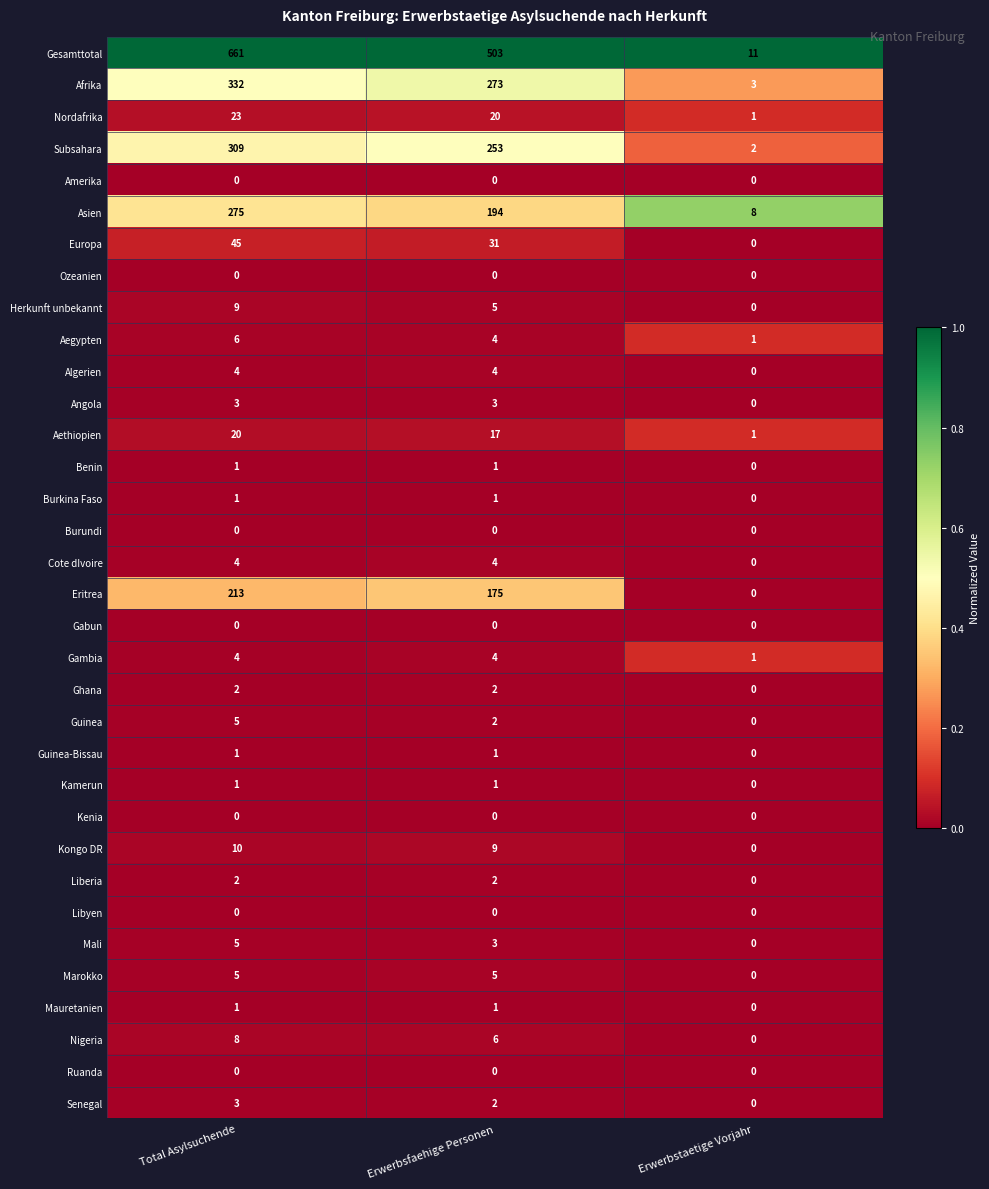

Is it true that Ruanda equals 0 at Erwerbsfaehige Personen?

True